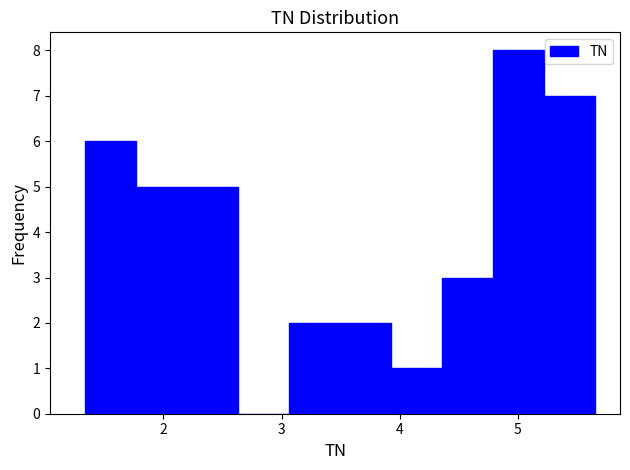

Reading left to right, list every bar in this chart as the range it spans on the x-axis followed by its height. Neither the bar edges nor the heights are printed on the chart, so give them approximately, as read against the axes.

1.3 to 1.8: 6
1.8 to 2.2: 5
2.2 to 2.6: 5
2.6 to 3.1: 0
3.1 to 3.5: 2
3.5 to 3.9: 2
3.9 to 4.4: 1
4.4 to 4.8: 3
4.8 to 5.2: 8
5.2 to 5.7: 7